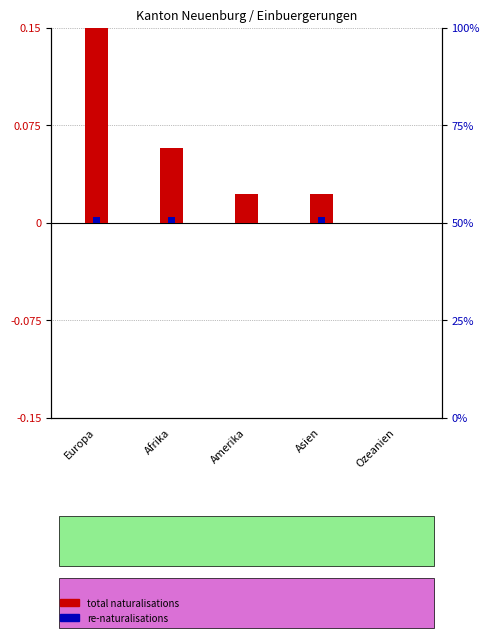

List the labels in order of total naturalisations value, largest first.

Europa, Afrika, Amerika, Asien, Ozeanien